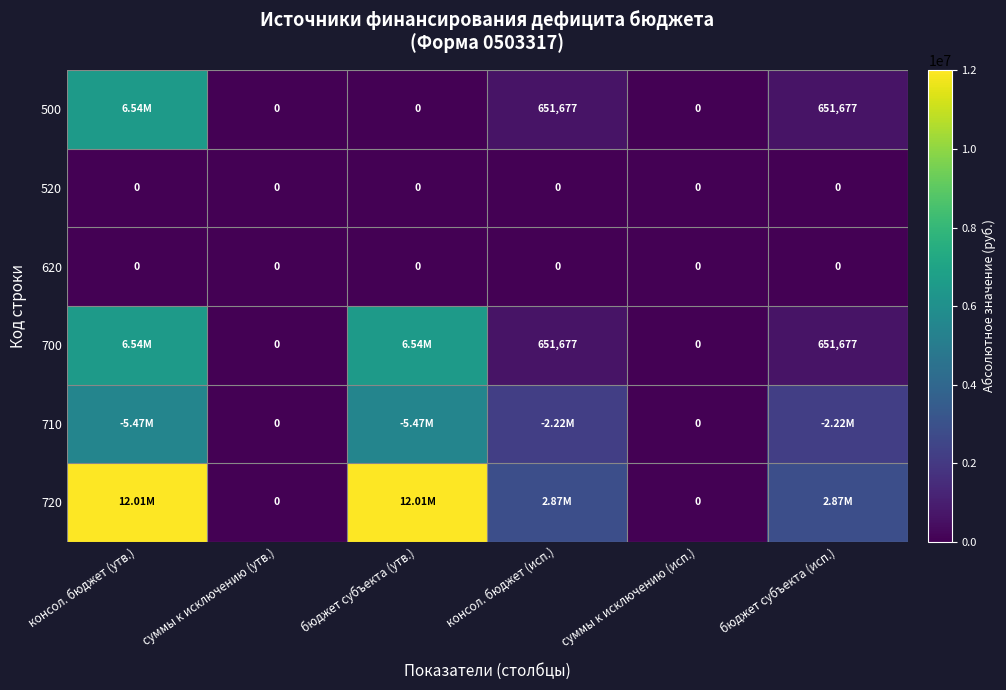

Rank the series by their maximum value, from lowest to highest.

520, 620, 710, 500, 700, 720